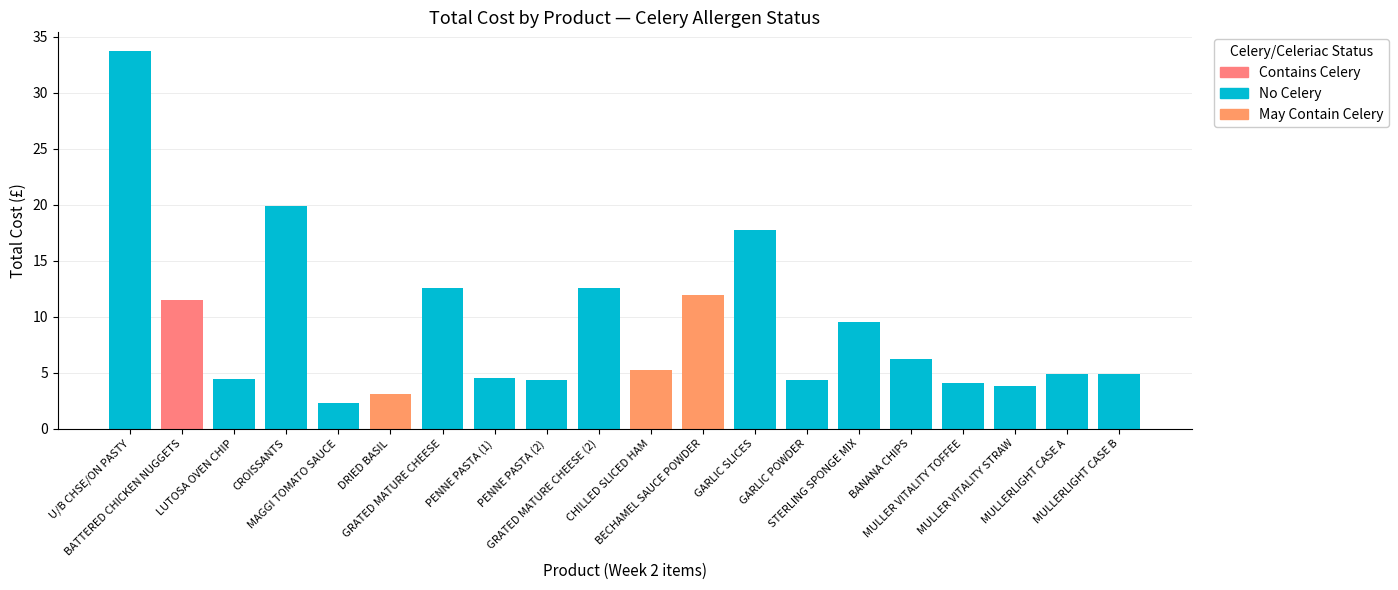

Reading left to right, transcribe all the data shown in this chart.

33.7	11.5	4.5	19.9	2.3	3.1	12.6	4.5	4.3	12.6	5.2	12.0	17.7	4.4	9.6	6.2	4.1	3.8	4.8	4.8